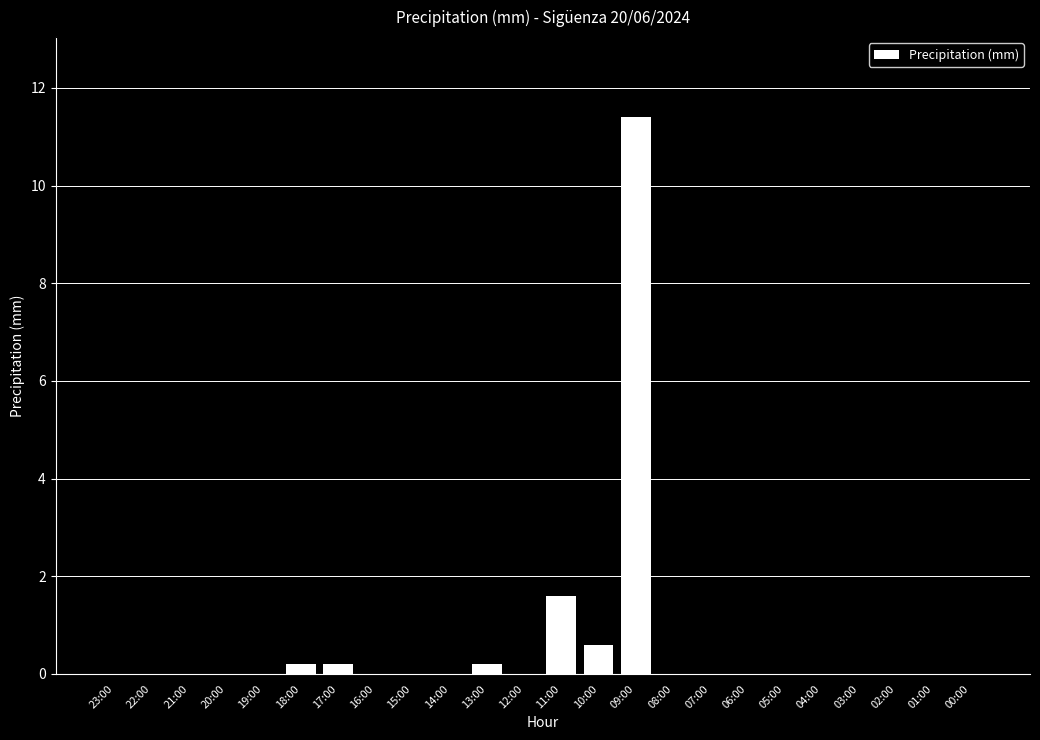

What is the average value?

0.6